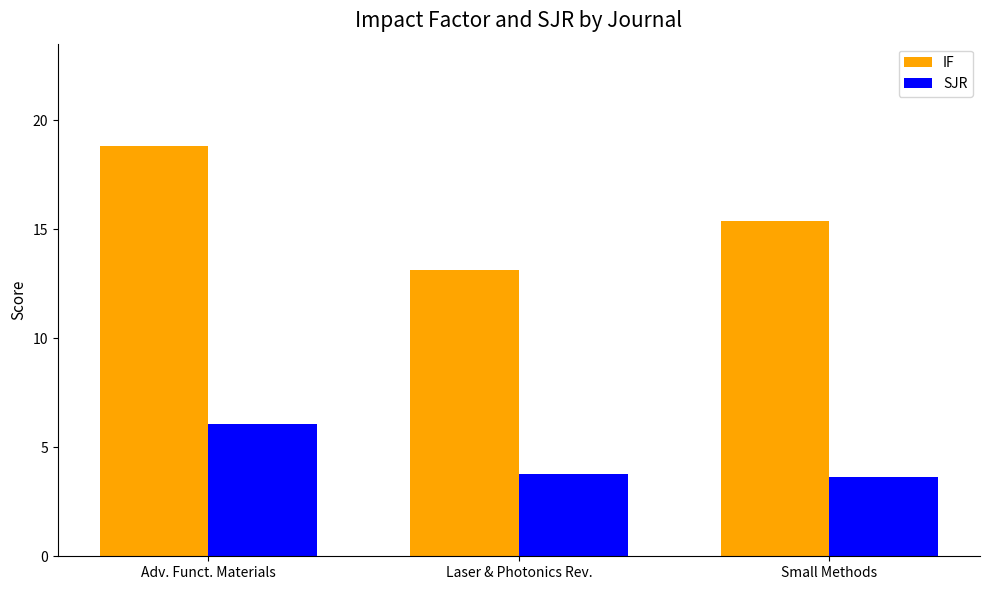

What is the label of the 2nd bar from the right?

Laser & Photonics Rev.